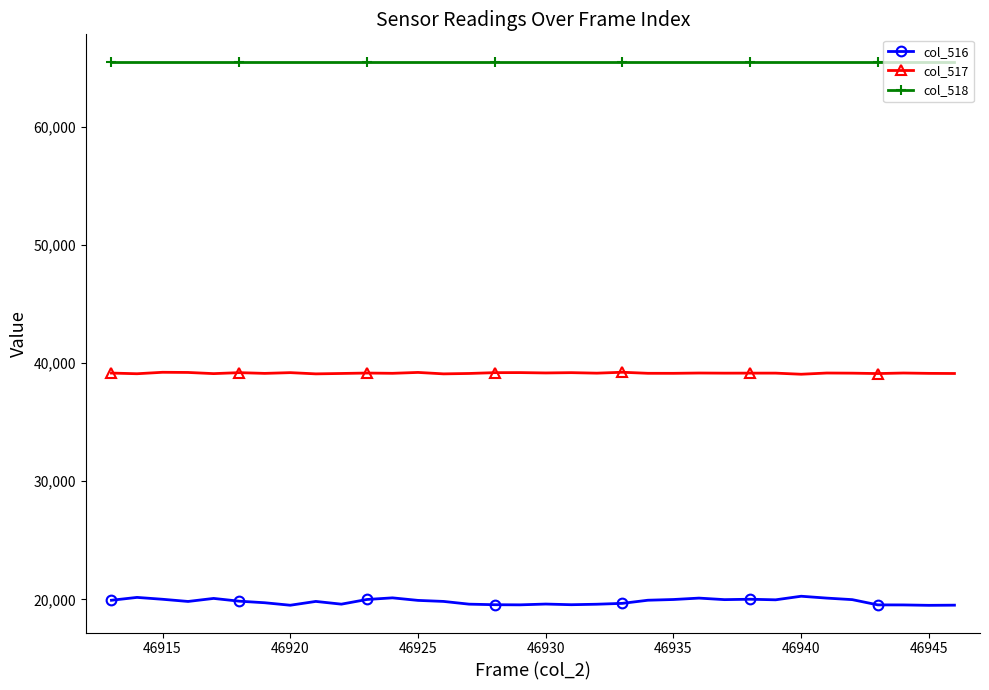

What is the sum of all col_517 values?

1331119